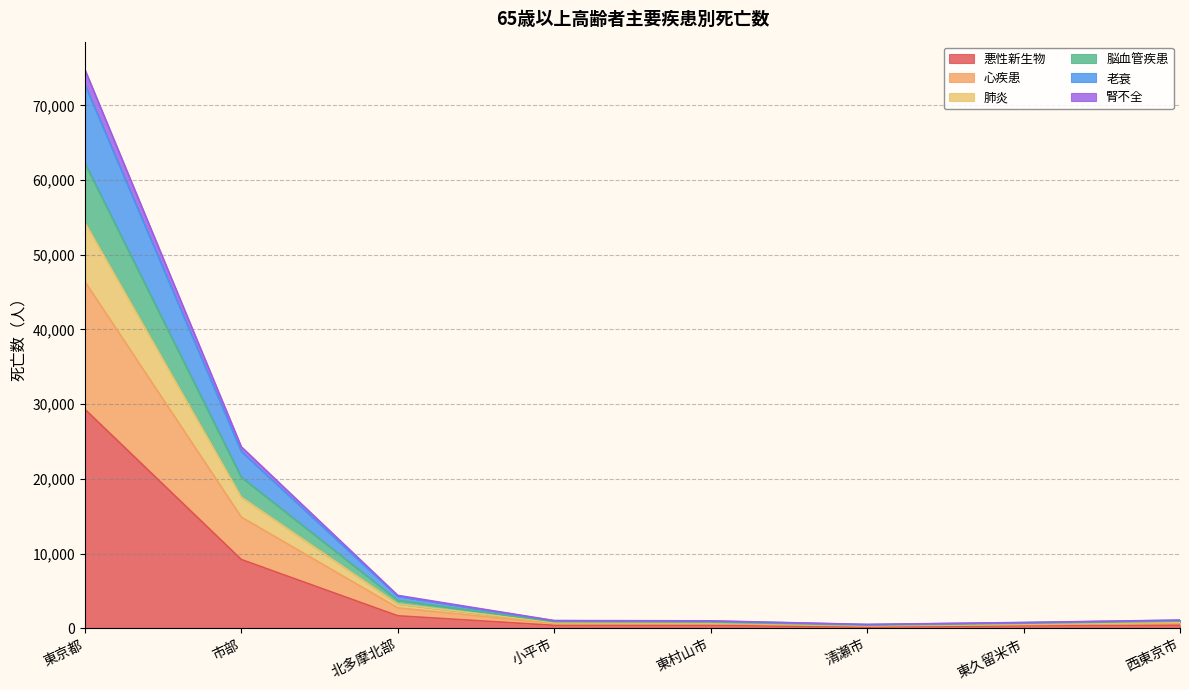

What is the label of the 7th point from the left?

東久留米市